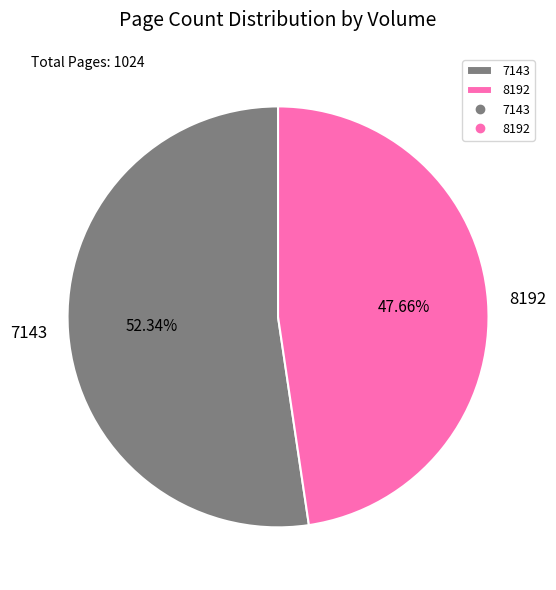

What percentage is NOT represented by 8192?

52.3%